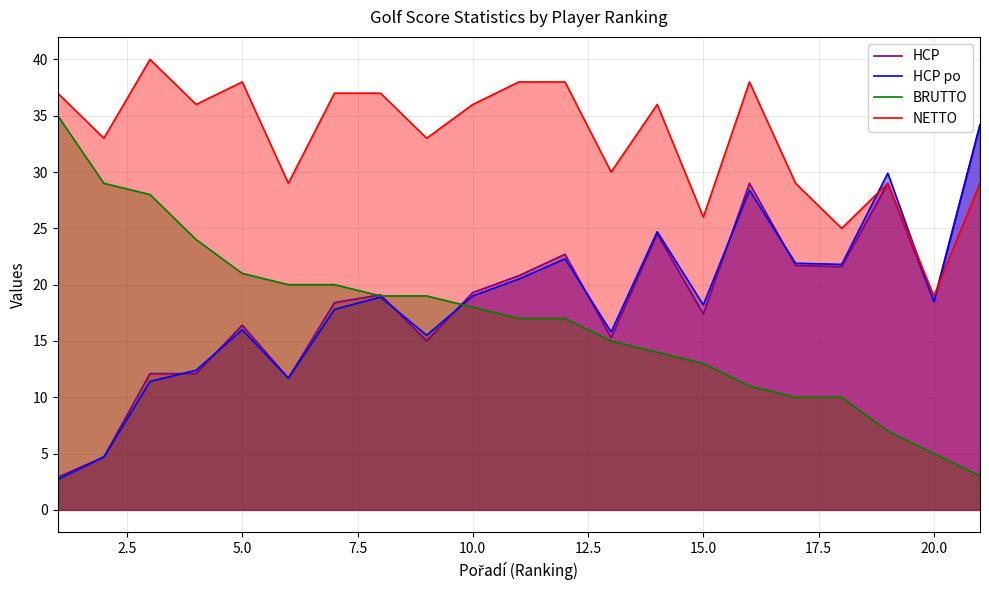

The value of BRUTTO at 20.0 is 5.0. True or false?

True